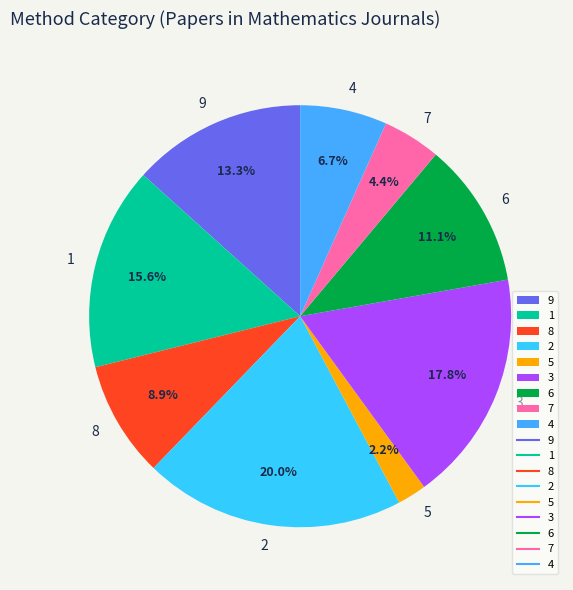

Rank the categories by value from lowest to highest.

5, 7, 4, 8, 6, 9, 1, 3, 2